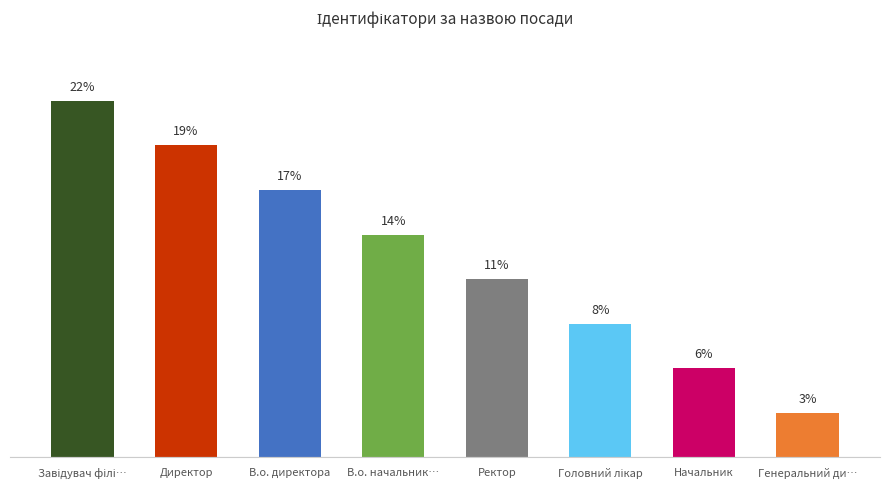

The value at Генеральний ди… is 1. True or false?

False